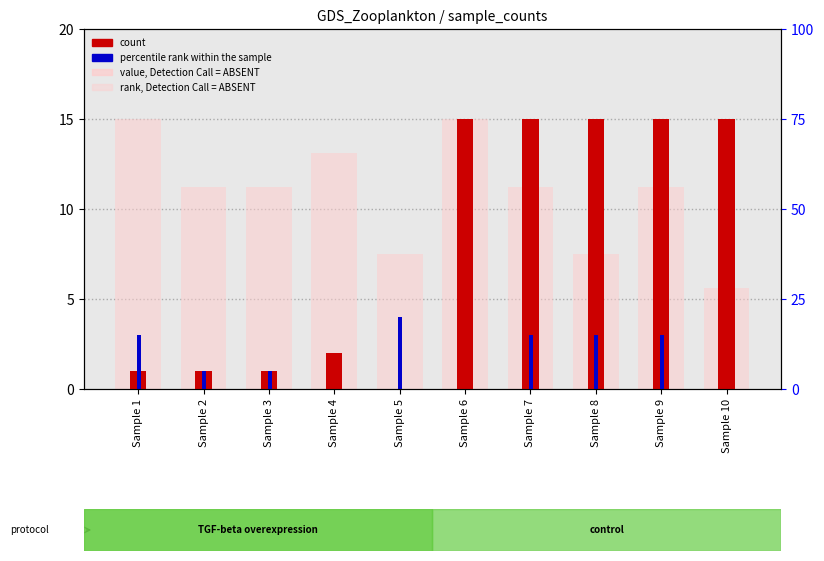

How many data points does each series have?

10